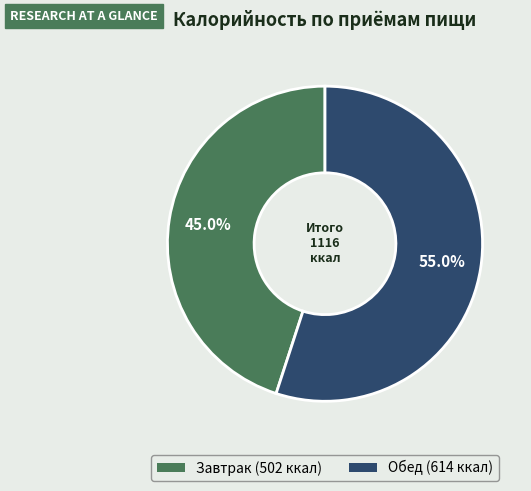

Which slice is the smallest?

Завтрак